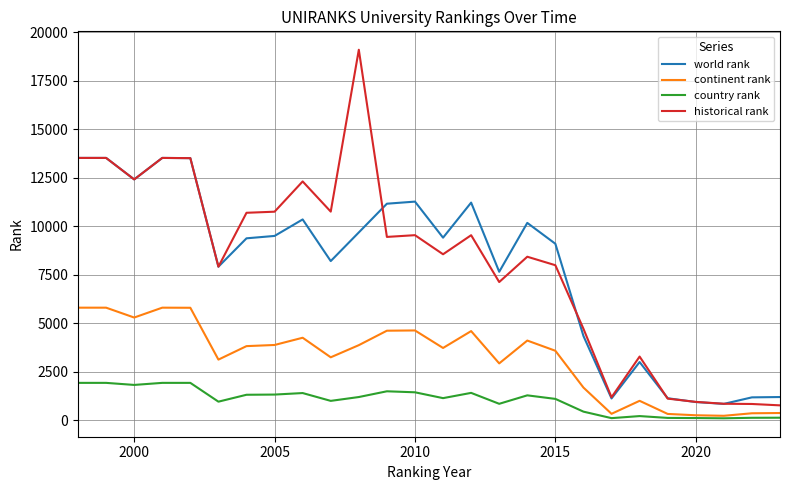

How many lines are shown in the chart?

4